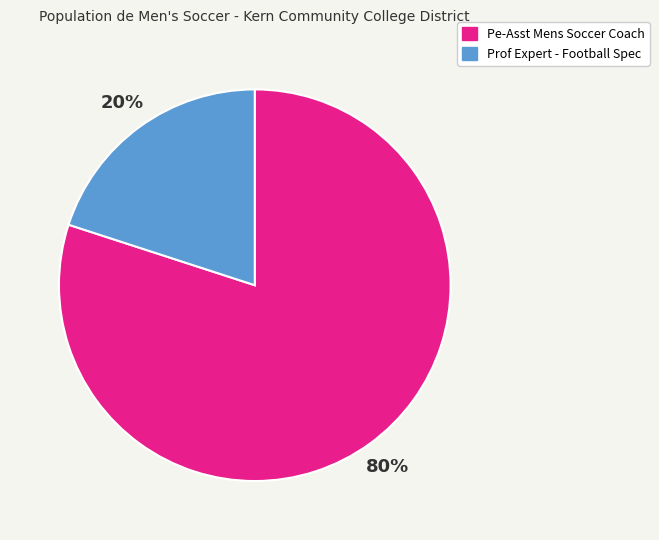

Is there a majority slice in this chart?

Yes